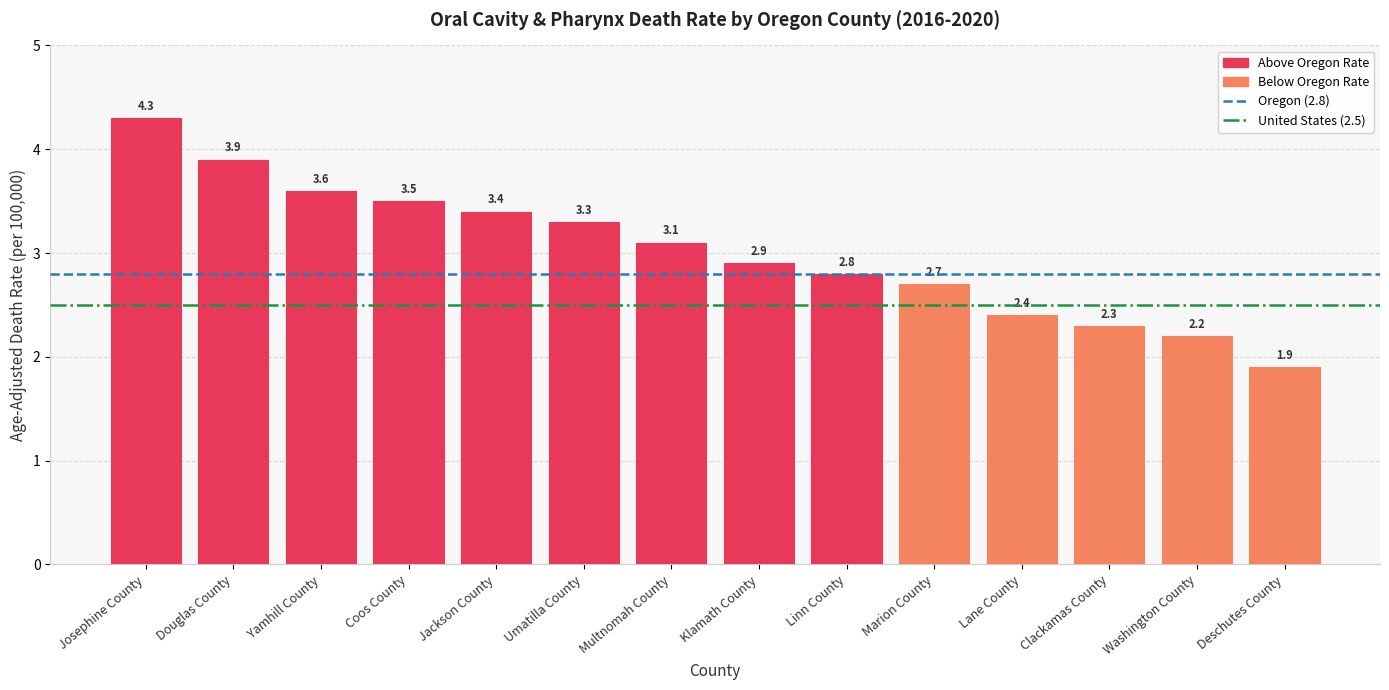

What is the change in value from Klamath County to Deschutes County?

-1.0